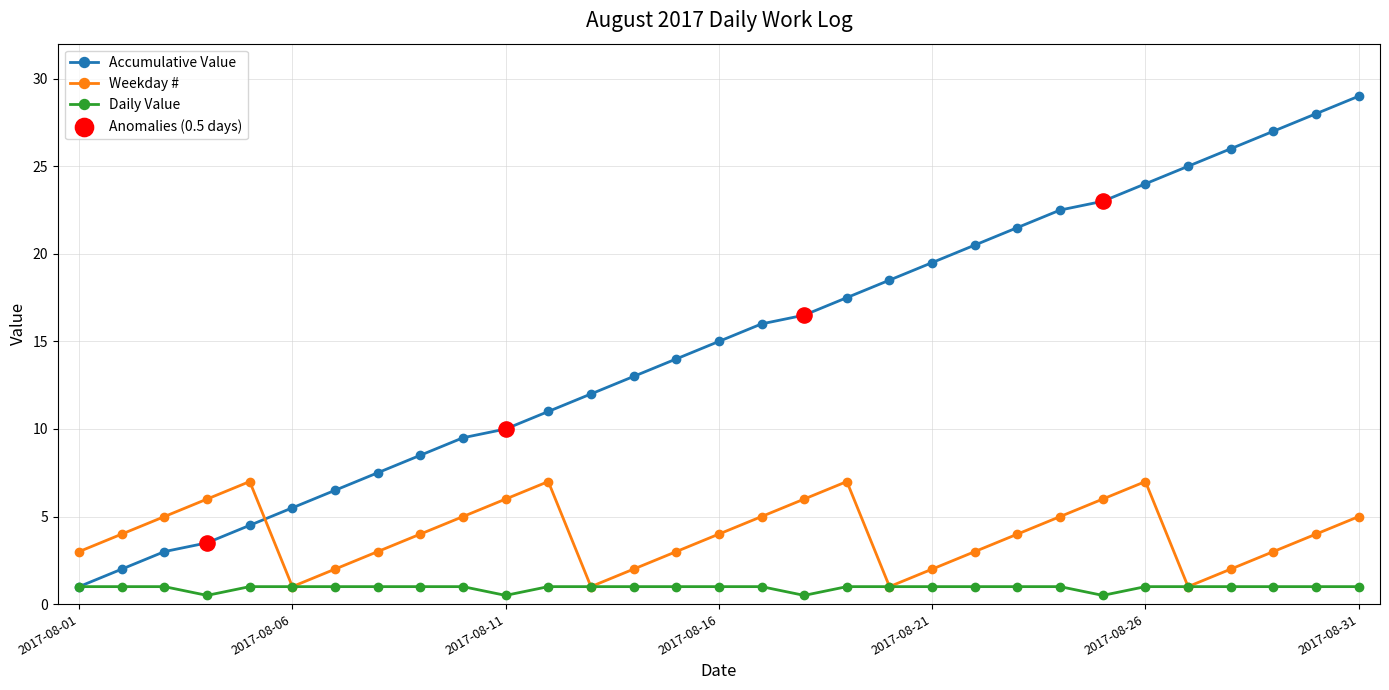

Which series has the largest total across all categories?

Accumulative Value